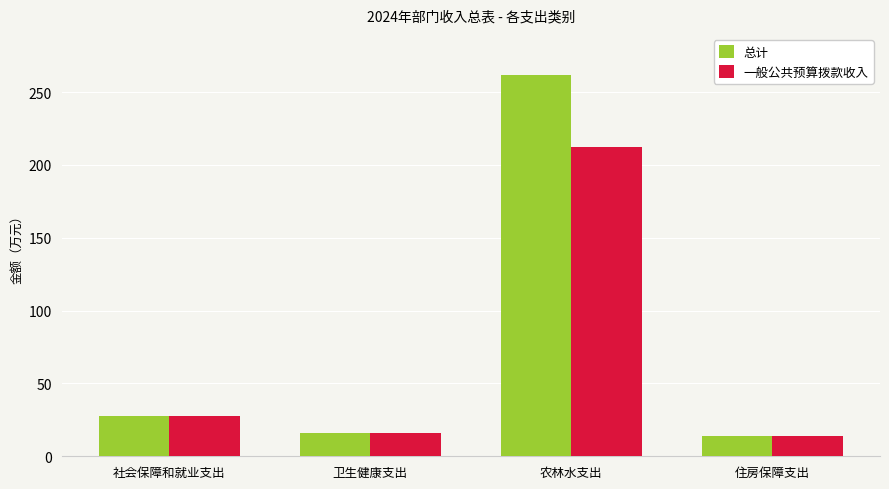

What is the total value across all series at 卫生健康支出?

31.8